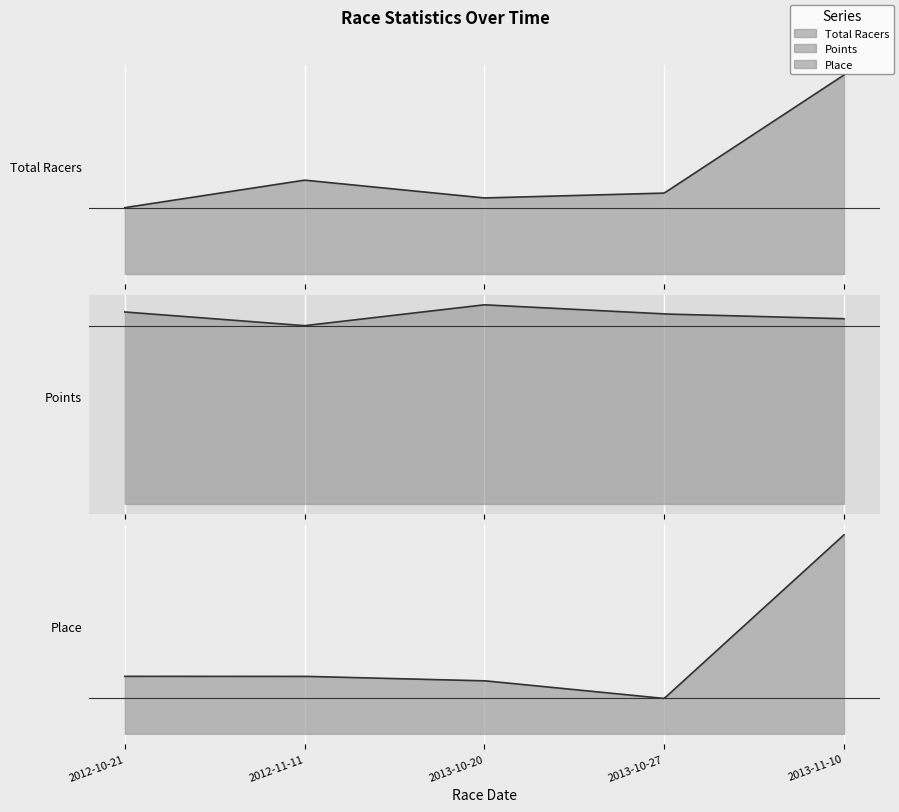

How many values in the Place series are below 13?

2